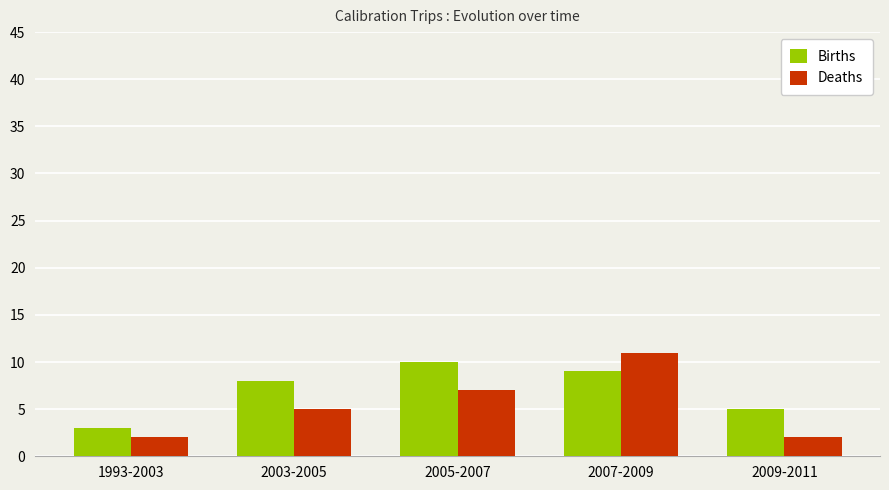

Does the chart contain any negative values?

No